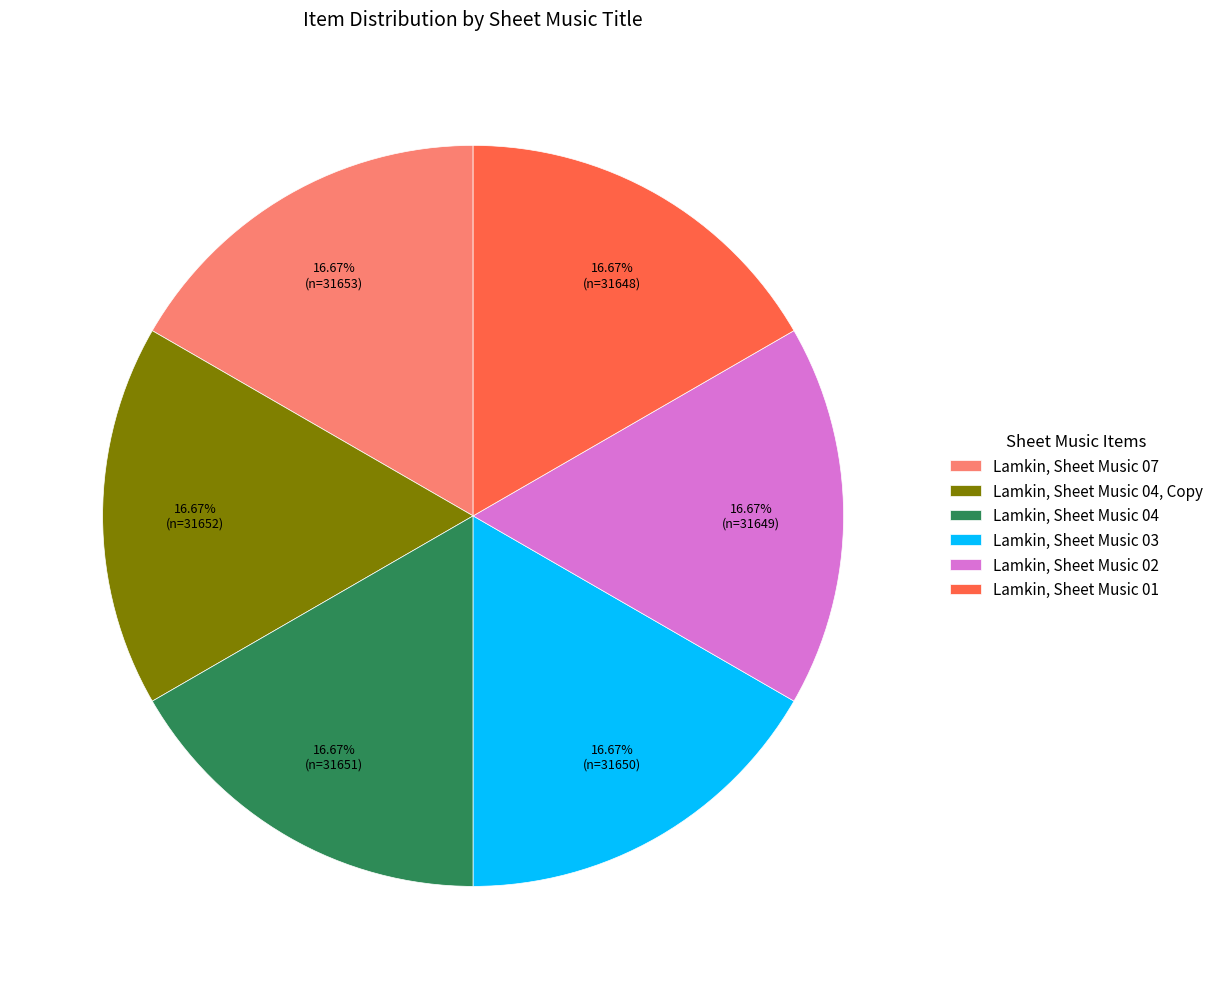

Approximately how many times larger is the value at Lamkin, Sheet Music 04 compared to Lamkin, Sheet Music 03?

1.0